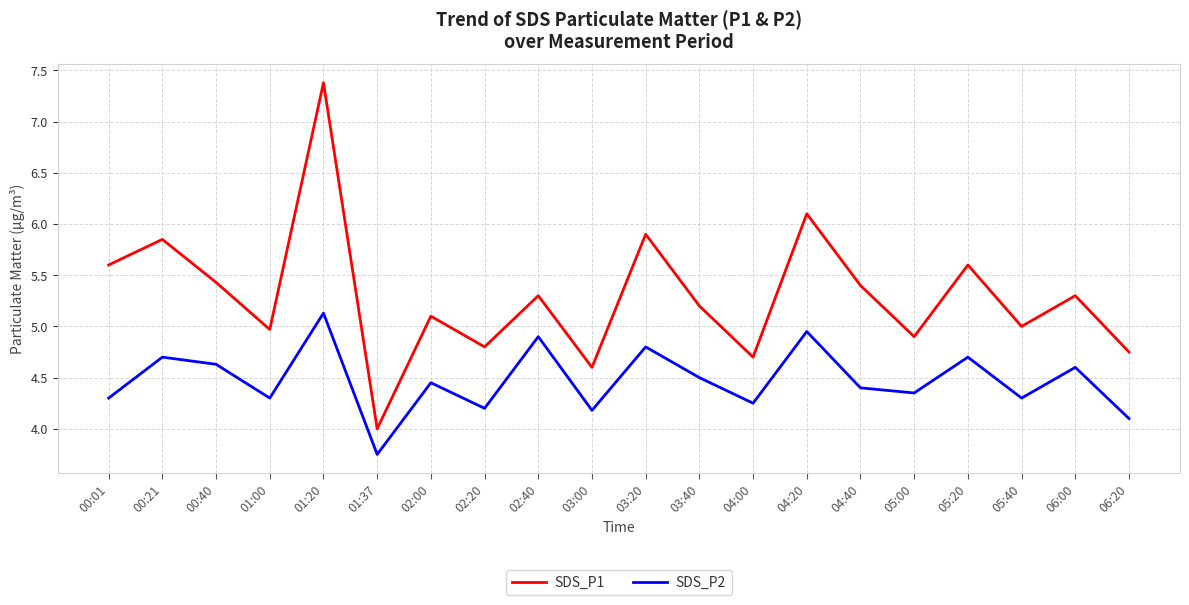

Rank the series by their maximum value, from highest to lowest.

SDS_P1, SDS_P2